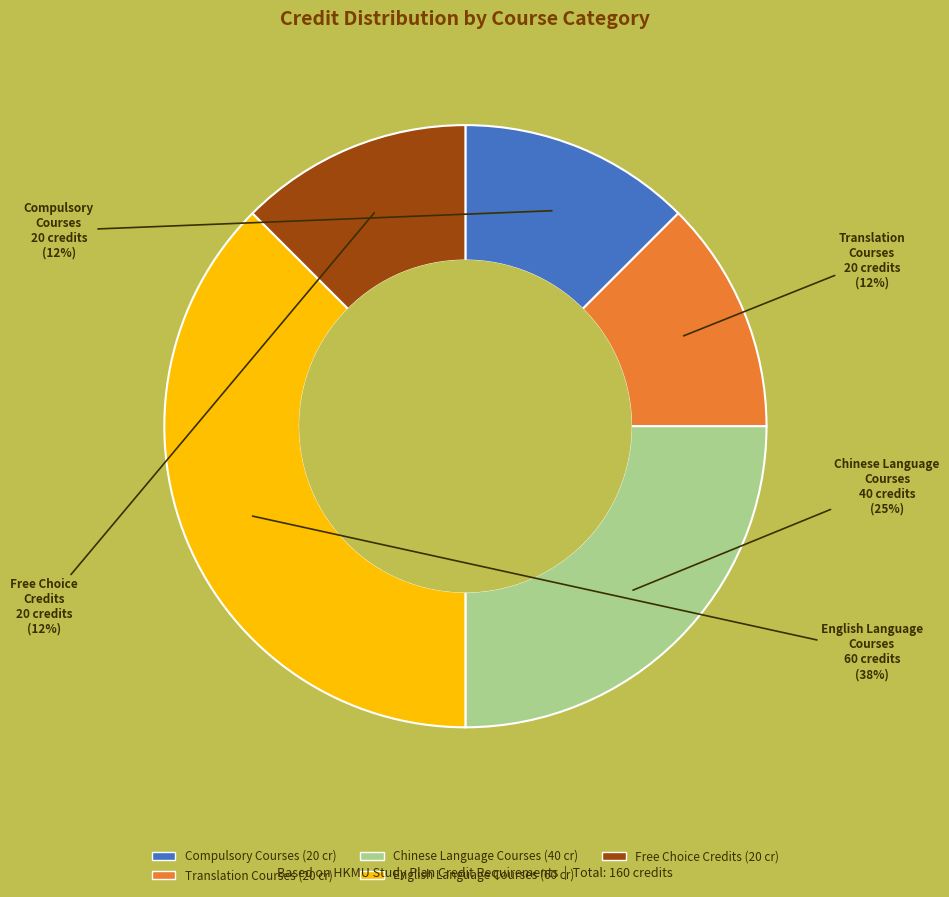

Does Free Choice Credits represent more than half of the total?

No